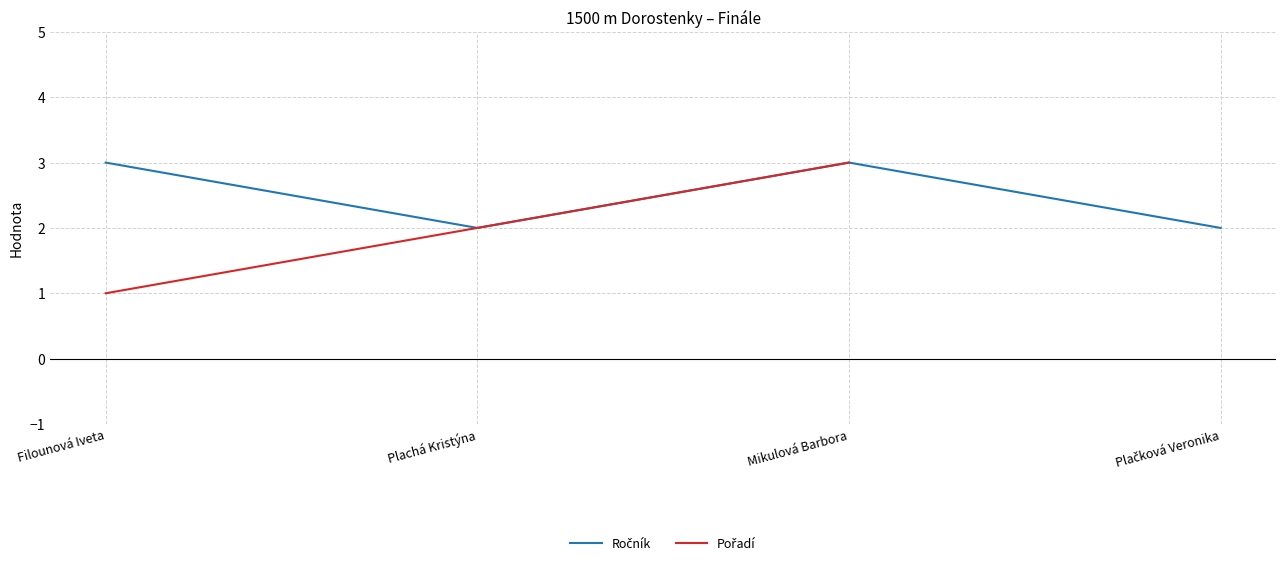

Where is the first local minimum for Ročník?

Plachá Kristýna